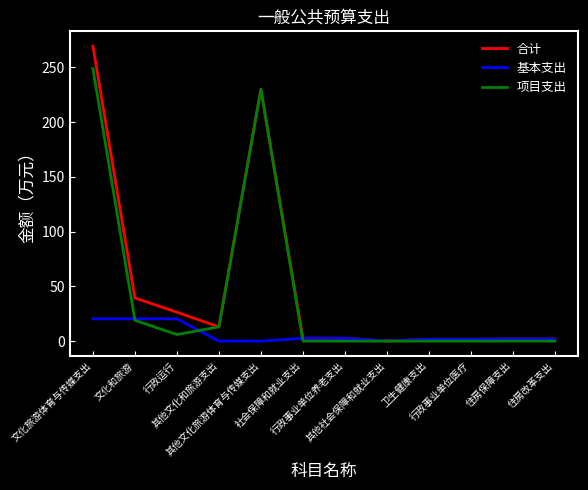

The value of 基本支出 at 文化旅游体育与传媒支出 is 8.5. True or false?

False